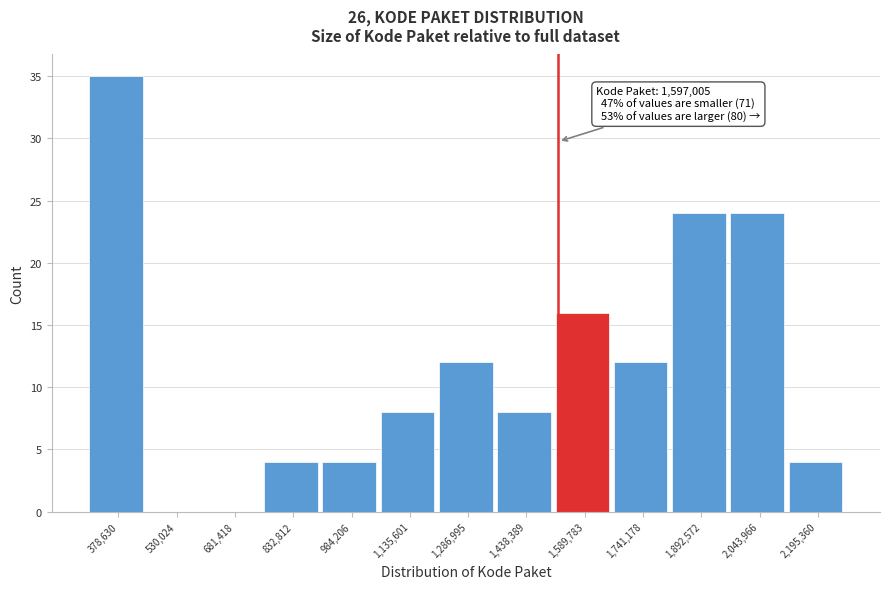

Reading left to right, extract all data points from this chart.

378,630=35	530,024=0	681,418=0	832,812=4	984,206=4	1,135,601=8	1,286,995=12	1,438,389=8	1,589,783=16	1,741,178=12	1,892,572=24	2,043,966=24	2,195,360=4